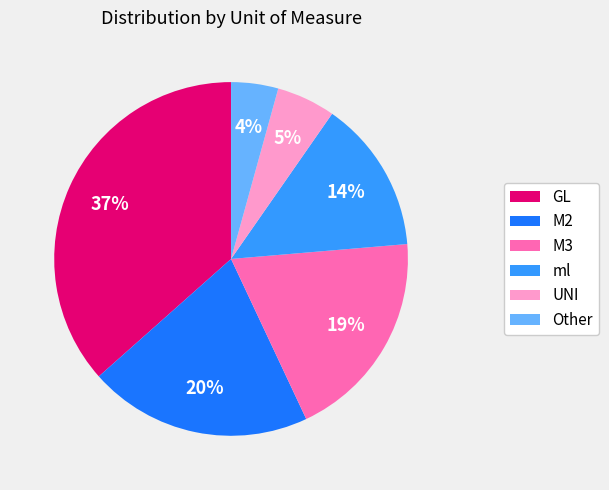

Which slice is the largest?

GL